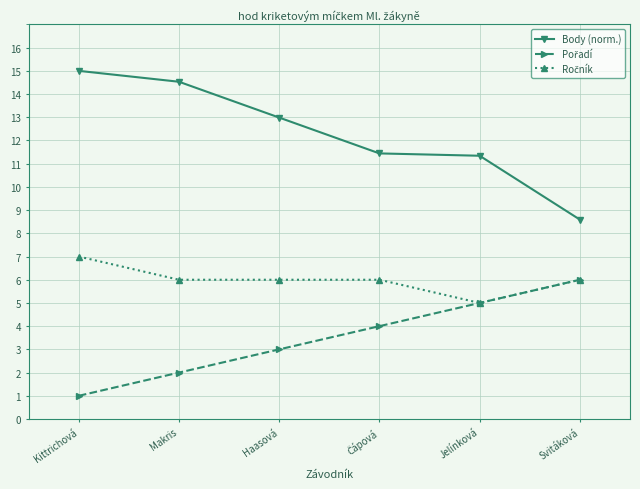

What is the value of the Body (norm.) point at the 5th from the left?

11.3